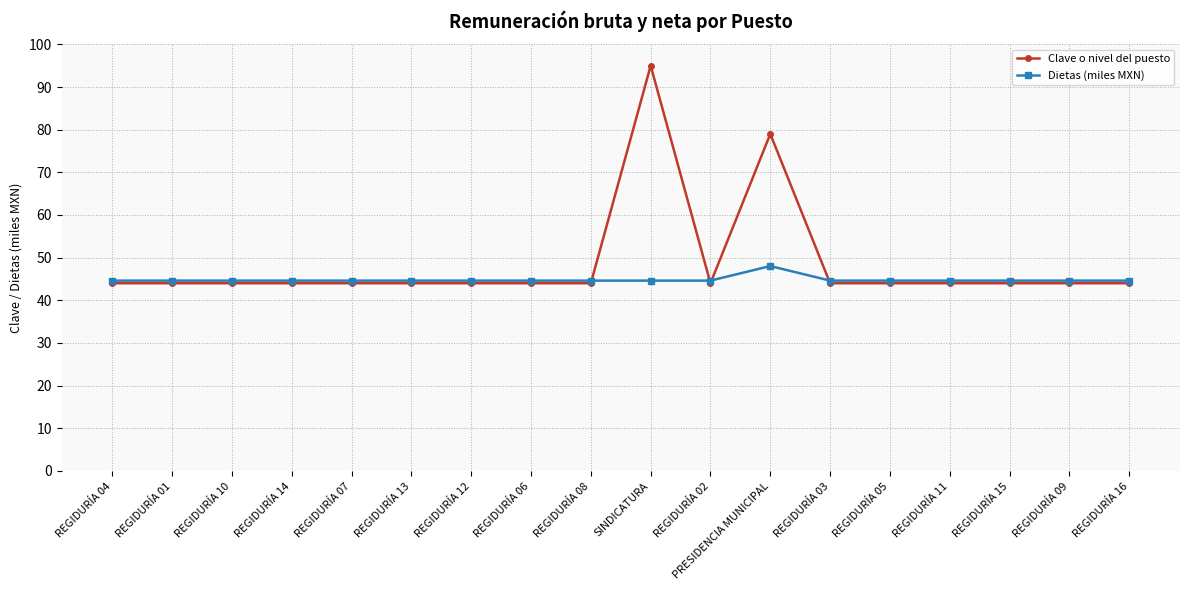

At which category is the sum across all series the highest?

SINDICATURA